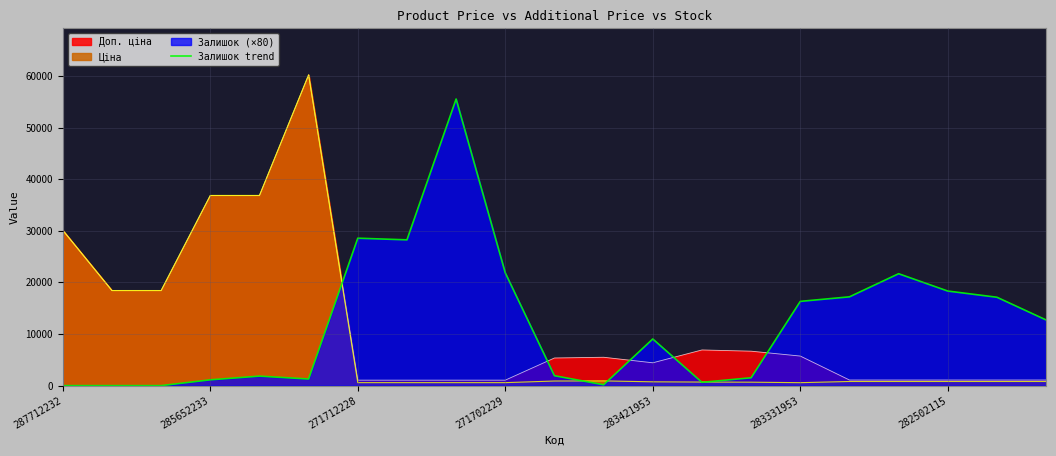

Does the chart have visible grid lines?

Yes